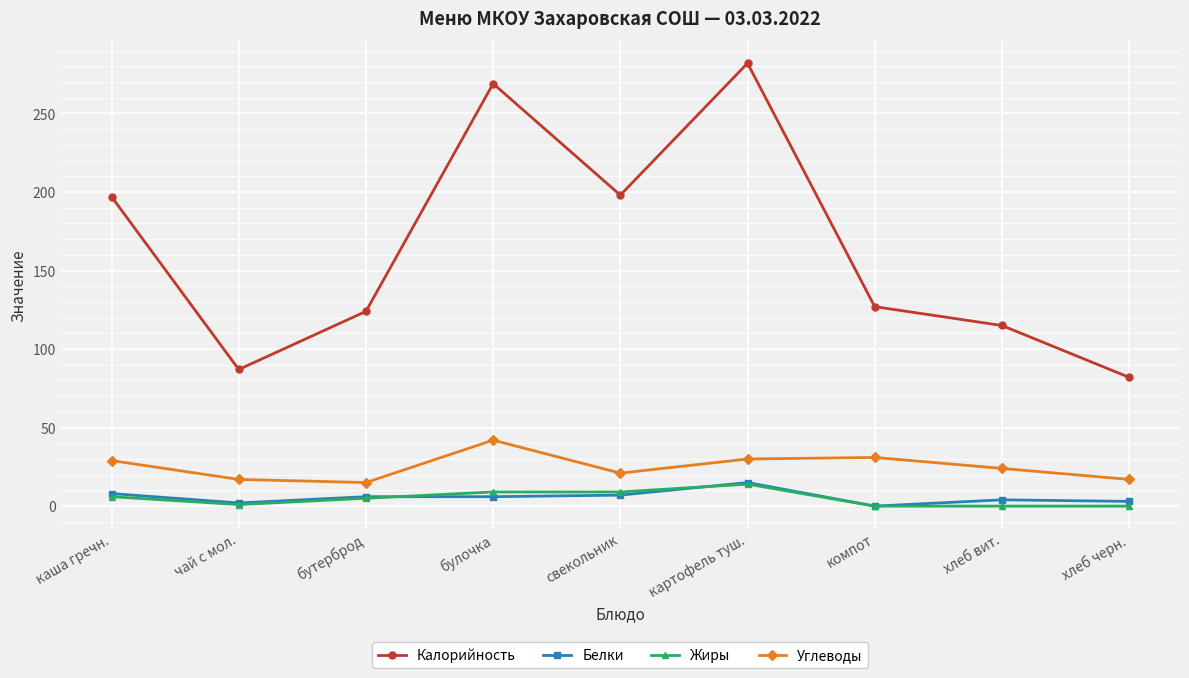

What are all the series names shown in the legend?

Калорийность, Белки, Жиры, Углеводы